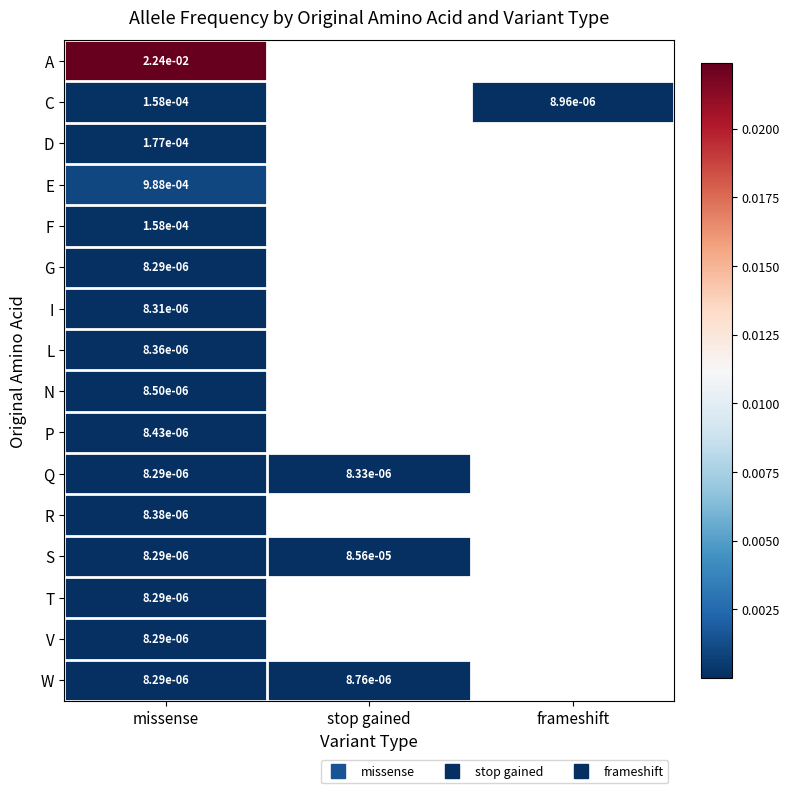

Rank the series at missense from lowest to highest value.

G, V, Q, T, W, S, I, L, R, P, N, C, F, D, E, A